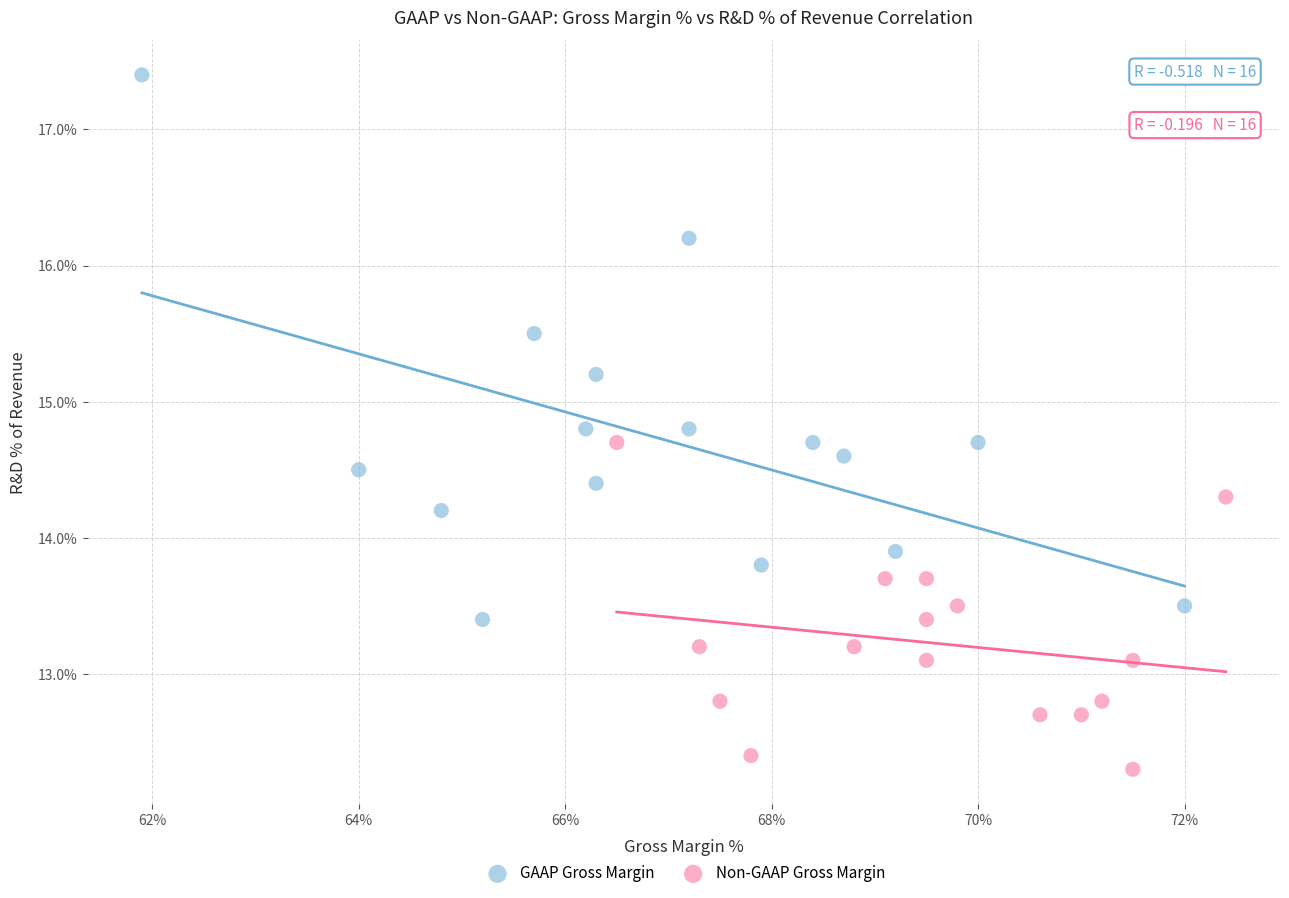

What are all the series names shown in the legend?

GAAP Gross Margin, Non-GAAP Gross Margin